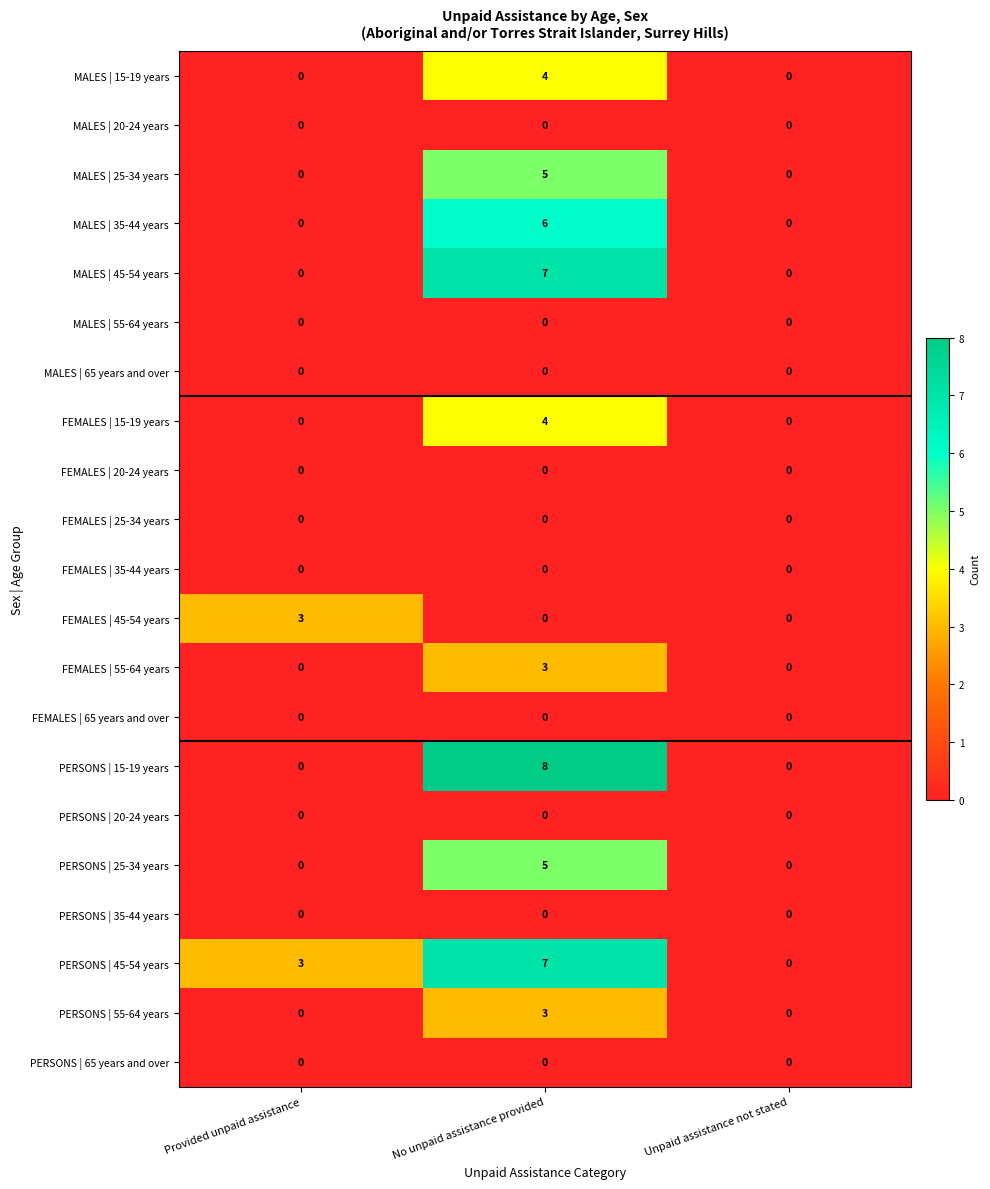

Rank the categories by PERSONS | 45-54 years value from highest to lowest.

No unpaid assistance provided, Provided unpaid assistance, Unpaid assistance not stated